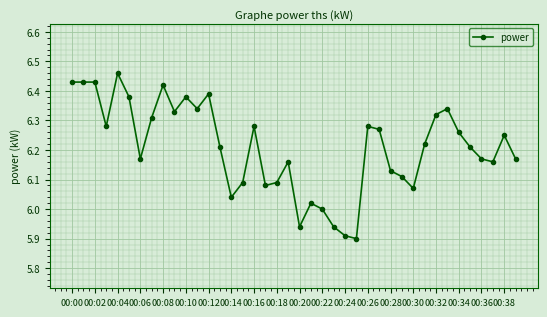

True or false: there are more than 0 points higher than both neighbors.

True